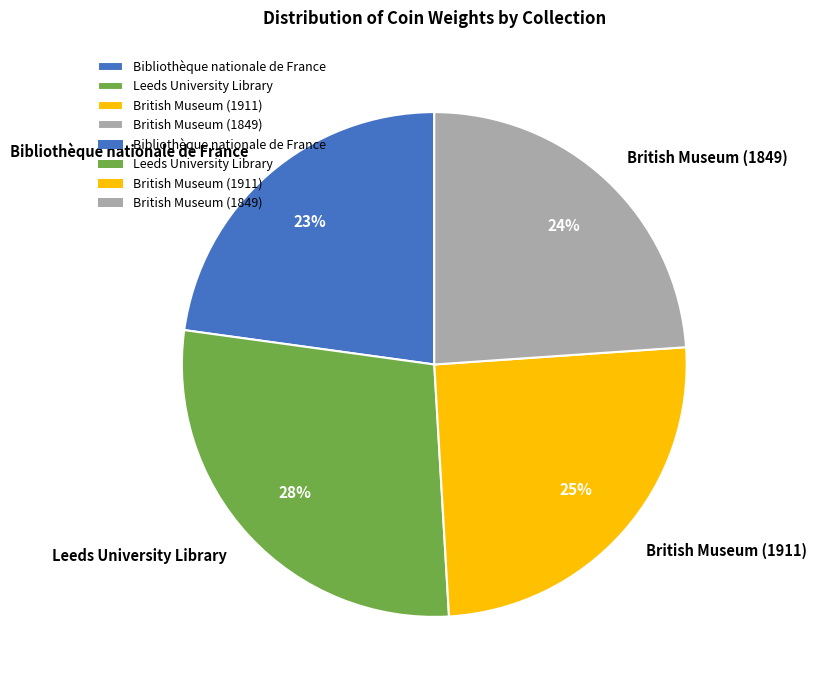

Count the number of slices in the pie.

4